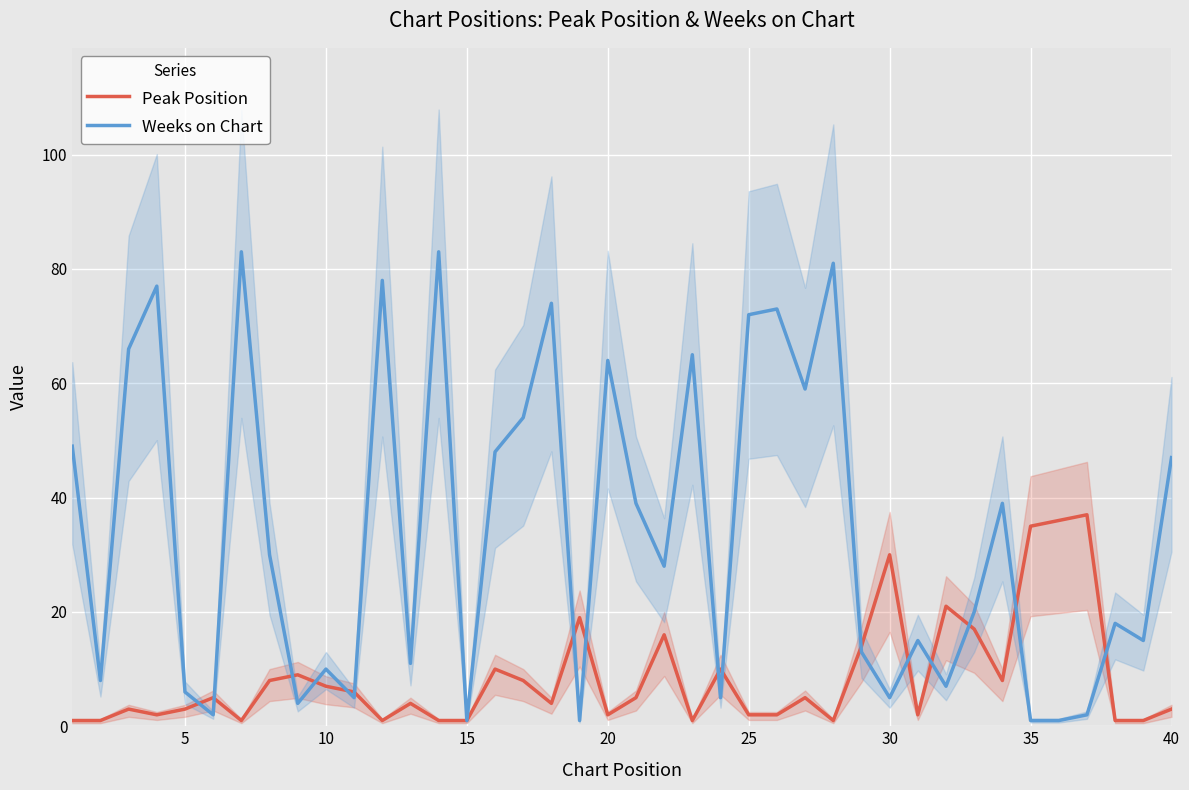

What is the highest value of the Weeks on Chart series?

83